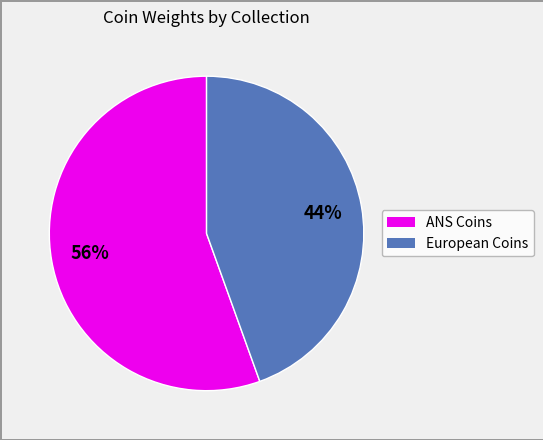

To the nearest percent, what is the average slice percentage?

50%